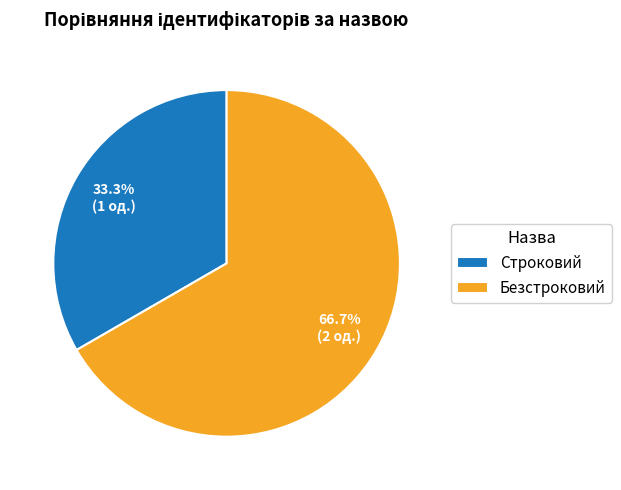

To the nearest percent, what is the difference between the Безстроковий and Строковий slice percentages?

33%